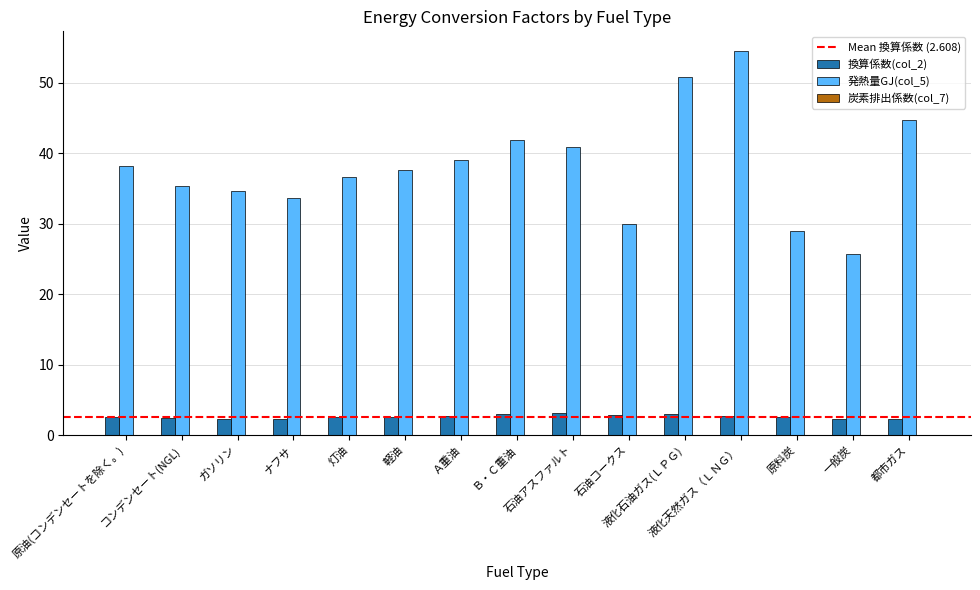

The value of 換算係数(col_2) at 一般炭 is 2.3. True or false?

True